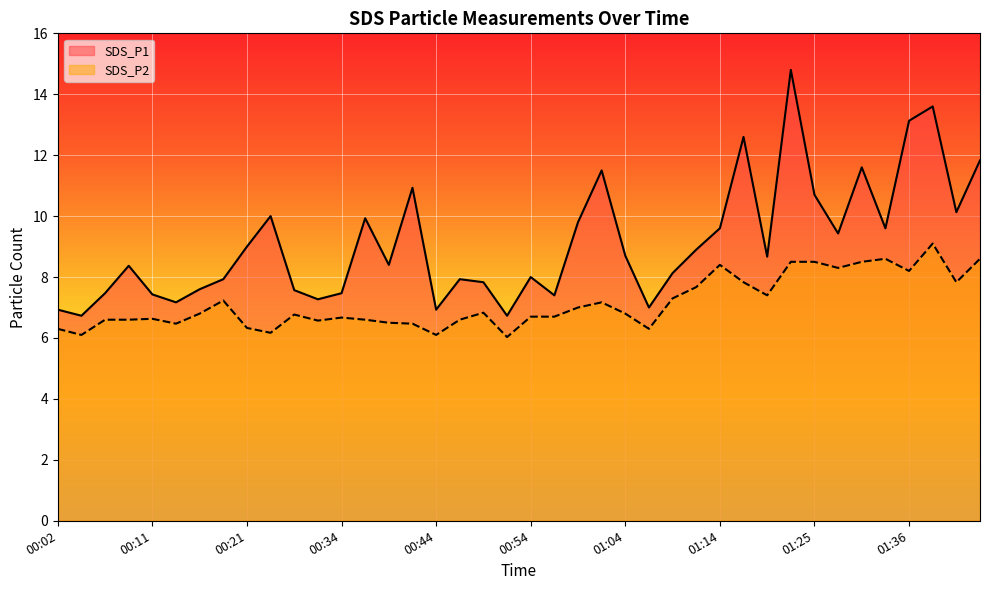

How many lines are shown in the chart?

2